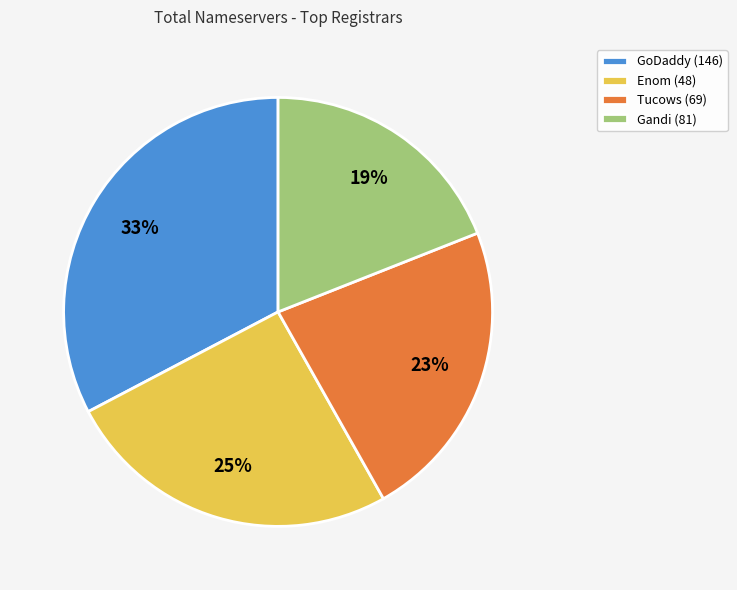

Is it true that Gandi (81) is 29% of the pie?

False